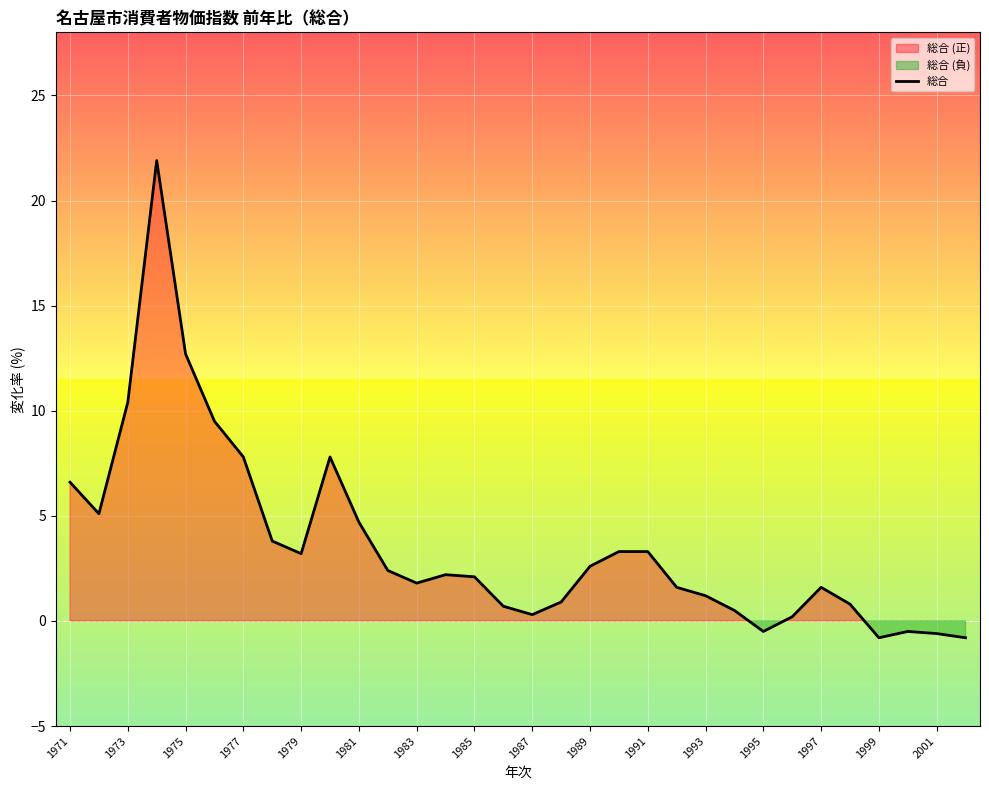

What is the maximum value shown in the chart?

21.9